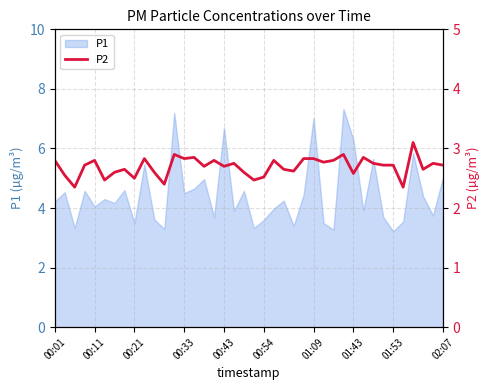

Reading left to right, what are all the values shown in this chart?

2.8	2.5	2.4	2.7	2.8	2.5	2.6	2.6	2.5	2.8	2.6	2.4	2.9	2.8	2.9	2.7	2.8	2.7	2.8	2.6	2.5	2.5	2.8	2.6	2.6	2.8	2.8	2.8	2.8	2.9	2.6	2.9	2.8	2.7	2.7	2.4	3.1	2.6	2.8	2.7